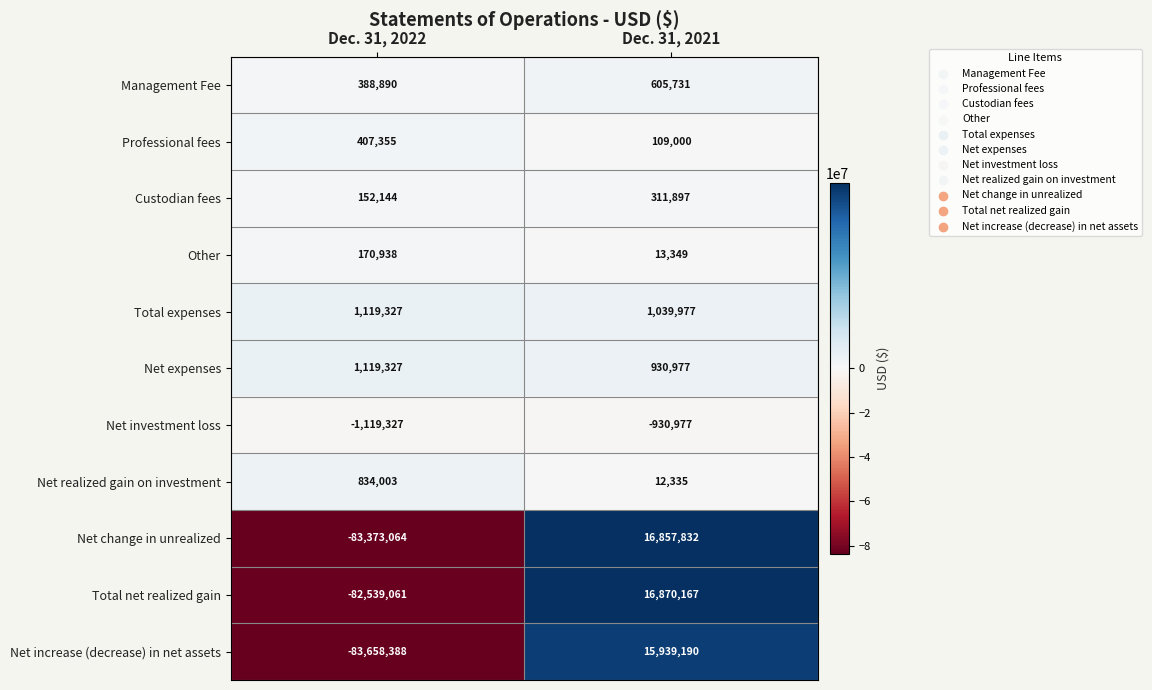

Where is Net investment loss nearest to the value -1025152?

Dec. 31, 2022